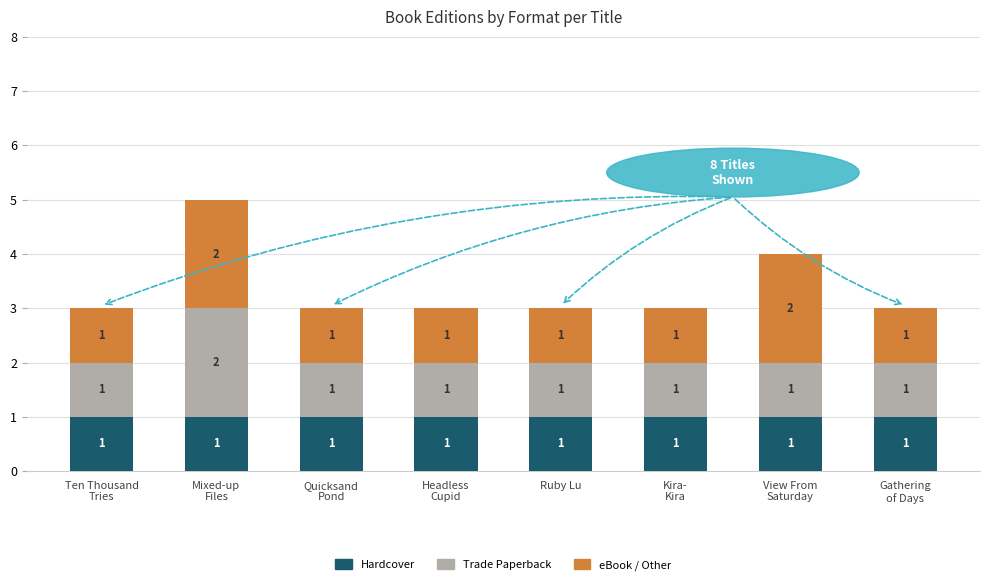

Reading left to right, list the values for the Hardcover series.

1	1	1	1	1	1	1	1